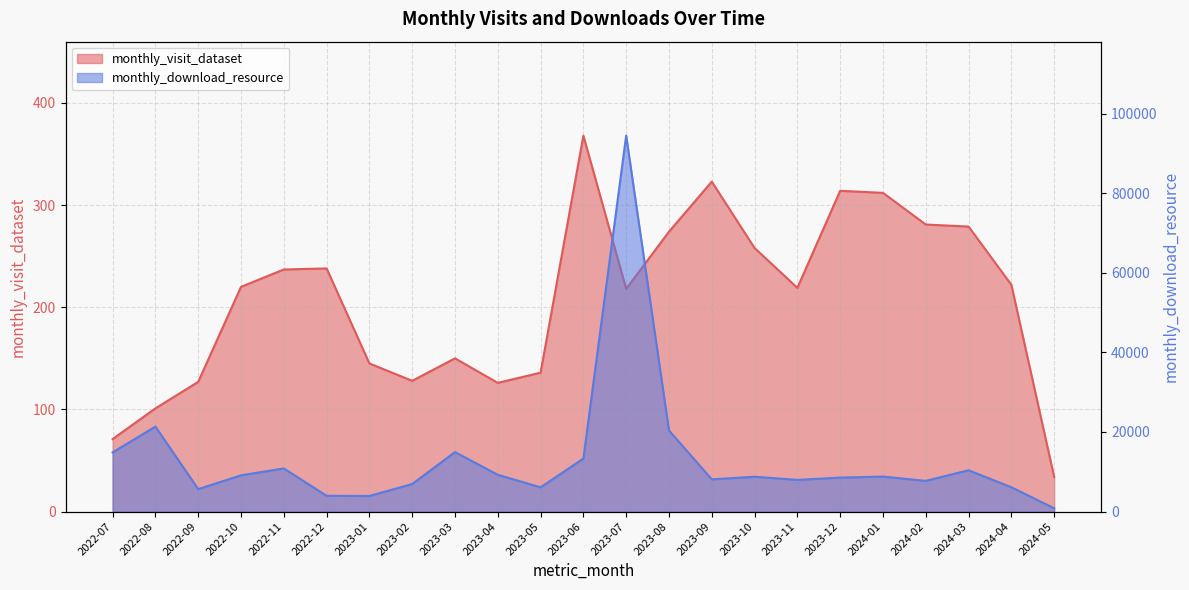

At how many categories does at least one series exceed 17356?

3